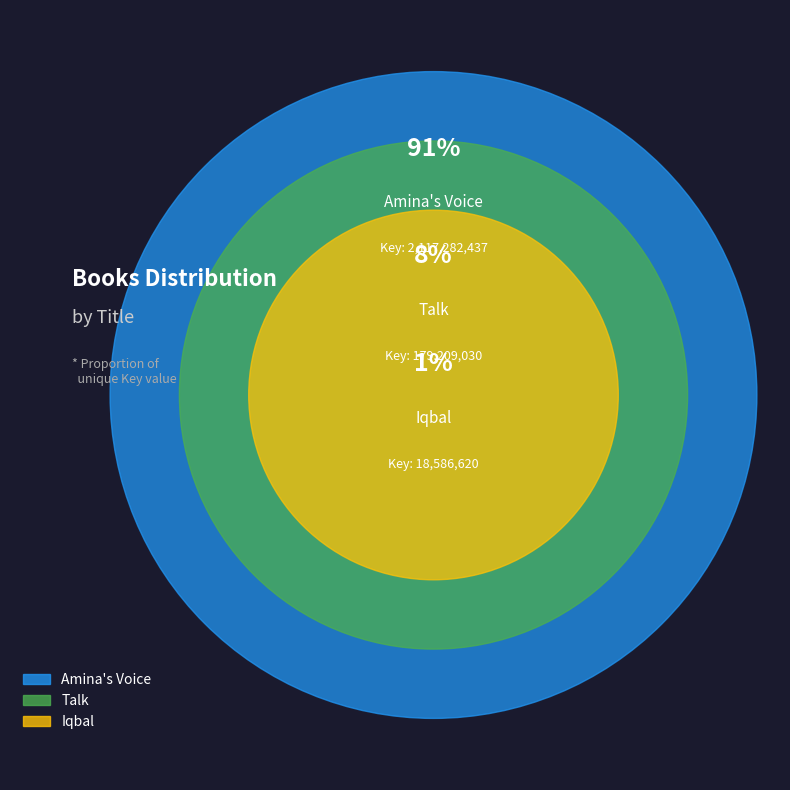

Is it true that Amina's Voice is 91% of the pie?

True